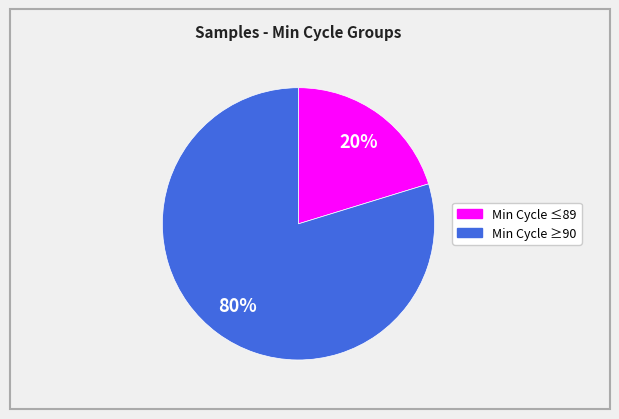

To the nearest percent, what is the average slice percentage?

50%